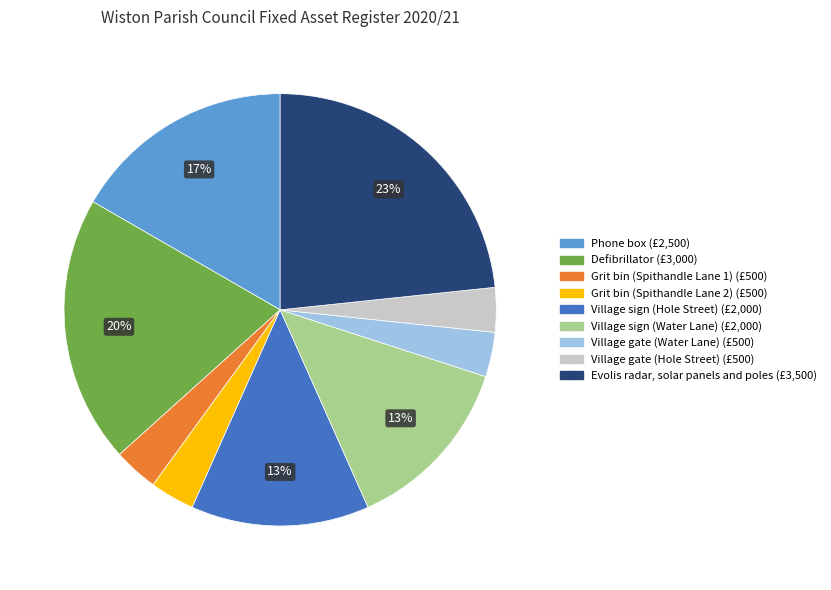

Approximately how many times larger is the value at Village sign (Hole Street) compared to Defibrillator?

0.7